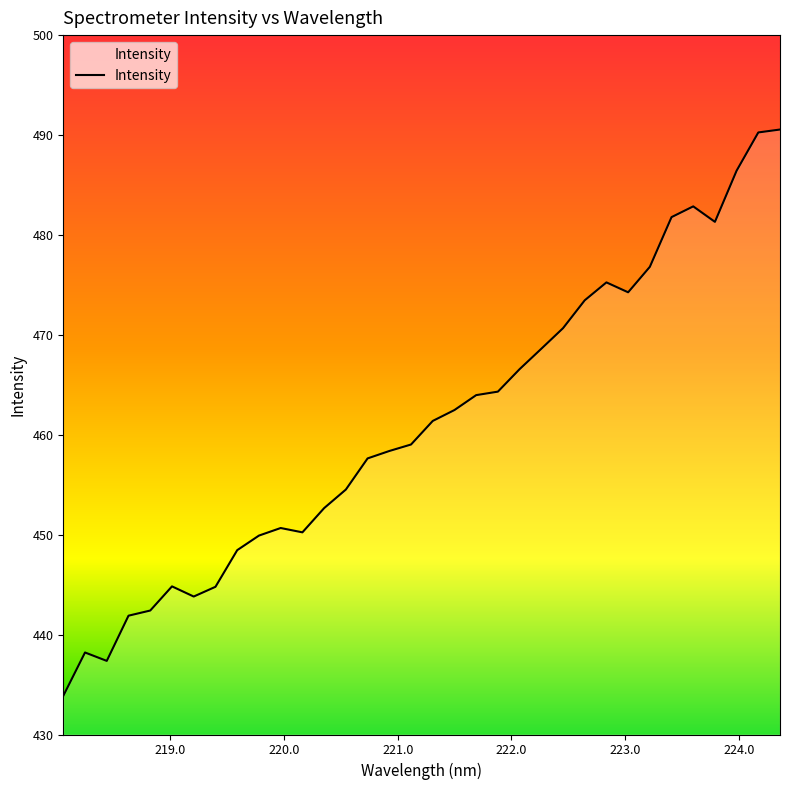

What is the smallest value displayed?

433.9